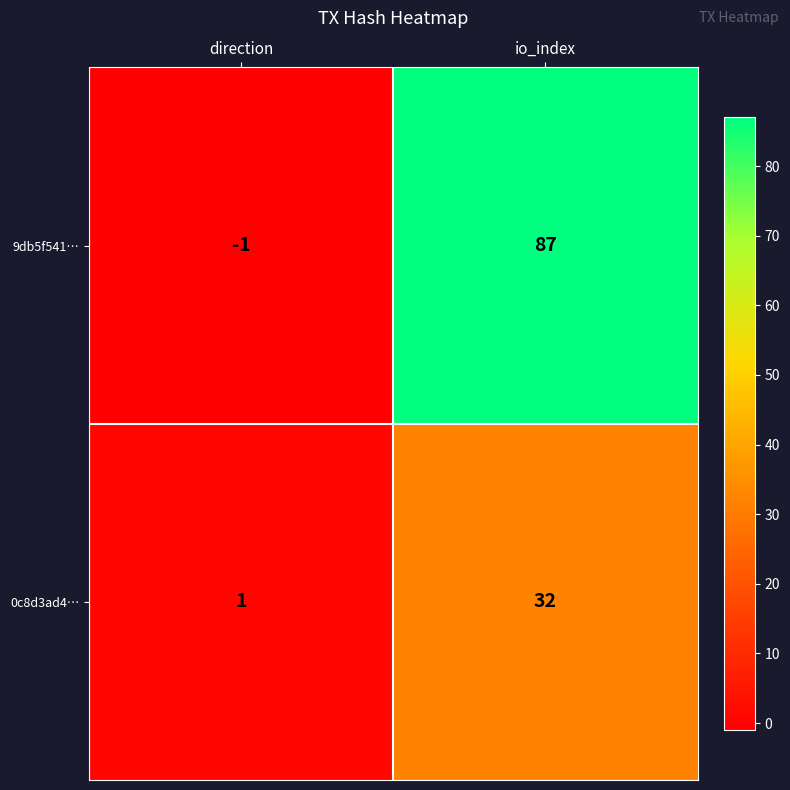

The value of 0c8d3ad4… at direction is 1. True or false?

True